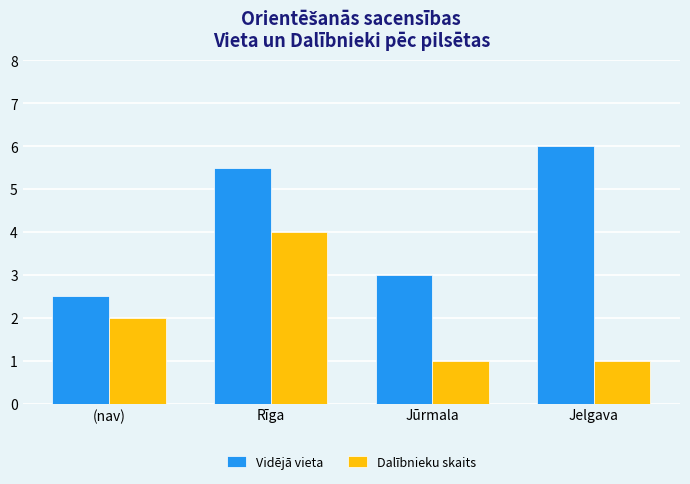

Which series has the largest total across all categories?

Vidējā vieta